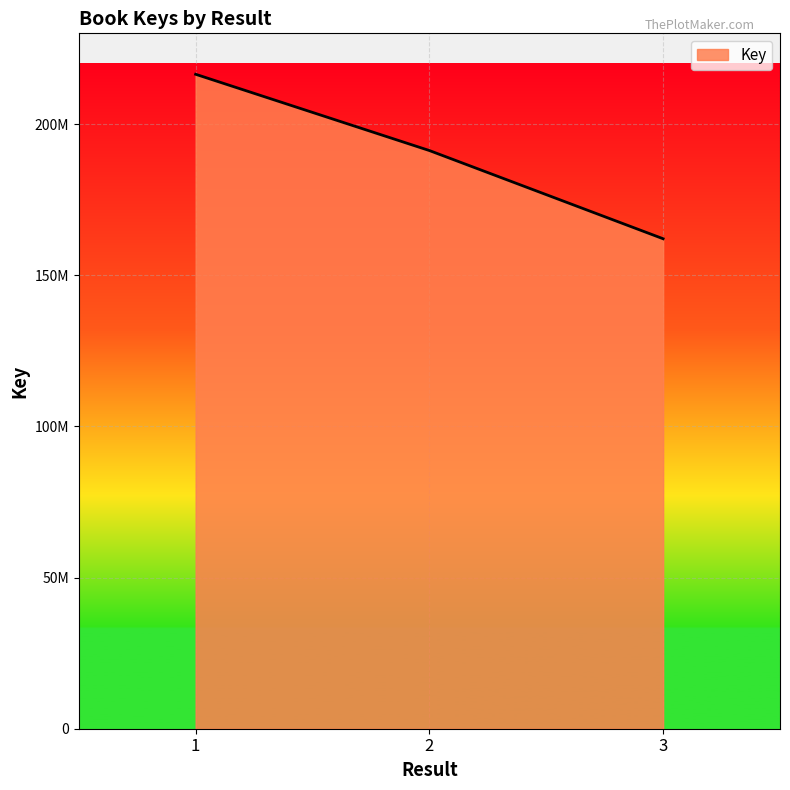

Does the chart have visible grid lines?

Yes